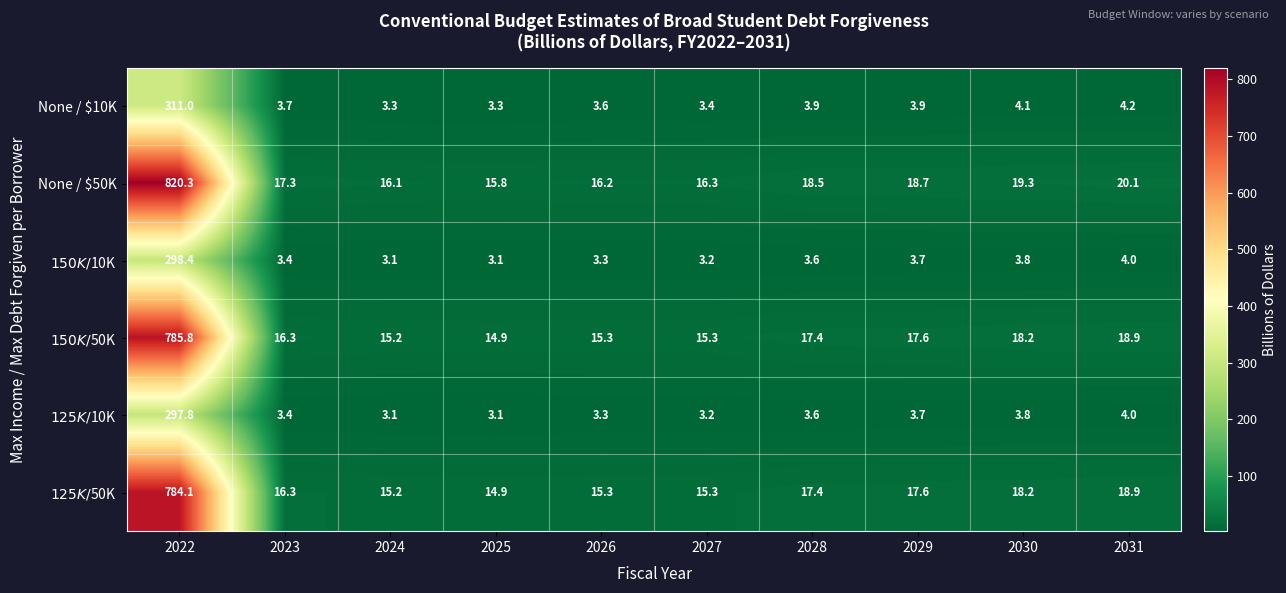

Is it true that None / $50K equals 30.7 at 2023?

False